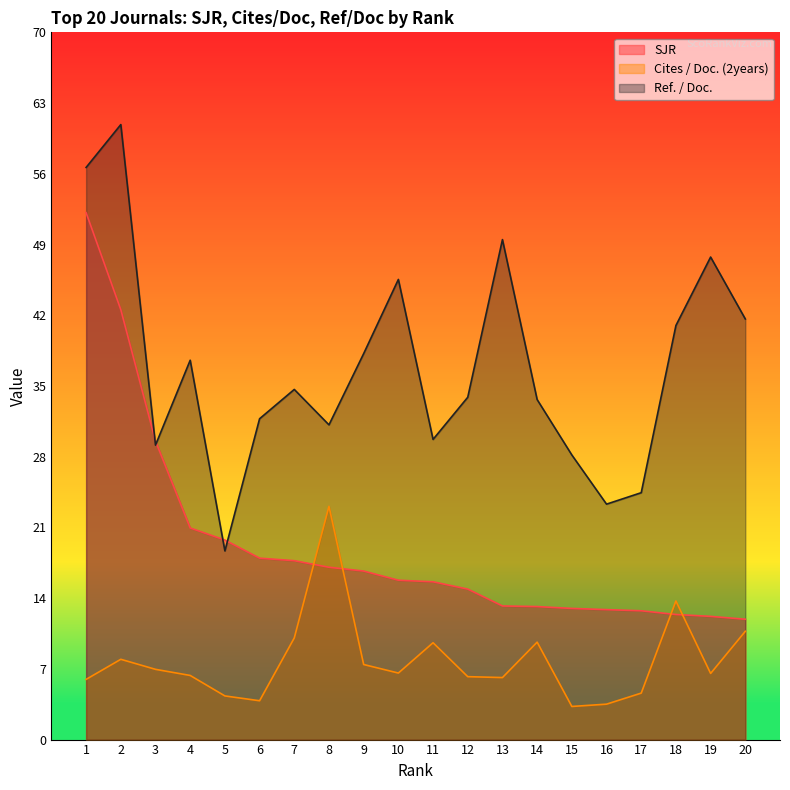

Which series has the largest range (max minus min)?

Ref. / Doc.